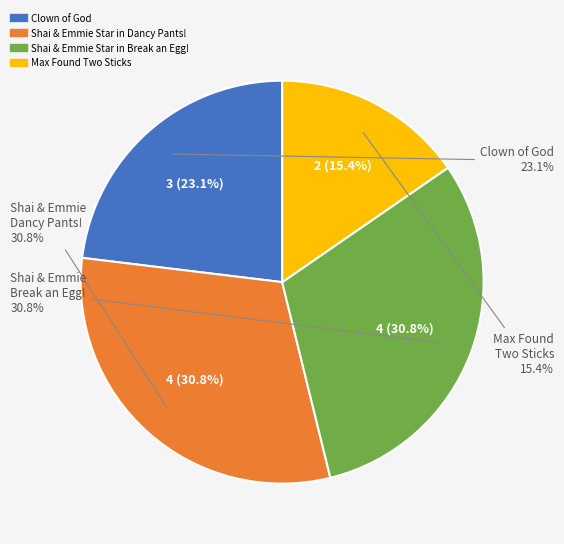

What is the smallest slice in the pie chart?

Max Found Two Sticks